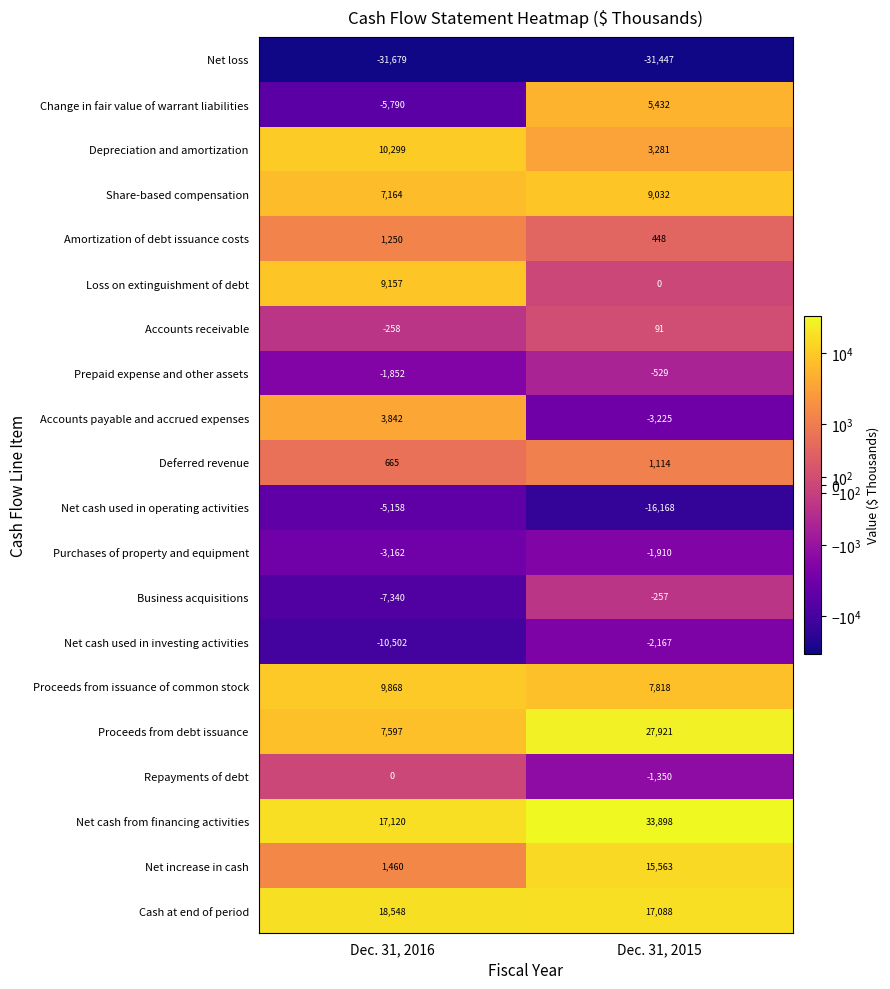

At which label is Net cash used in investing activities closest to -6334?

Dec. 31, 2015